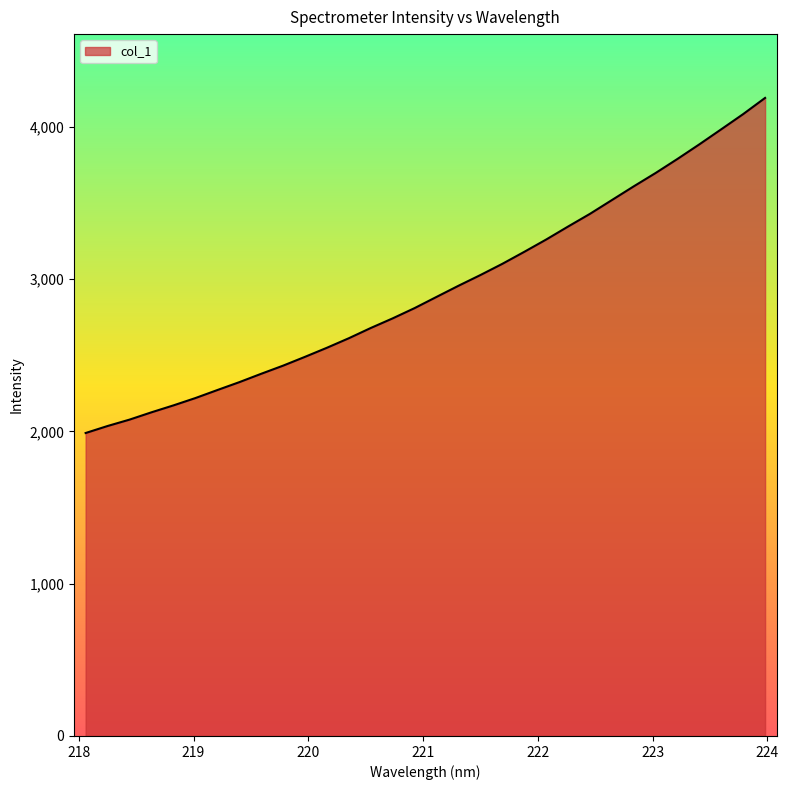

What is the difference between the maximum and minimum values?

2200.1